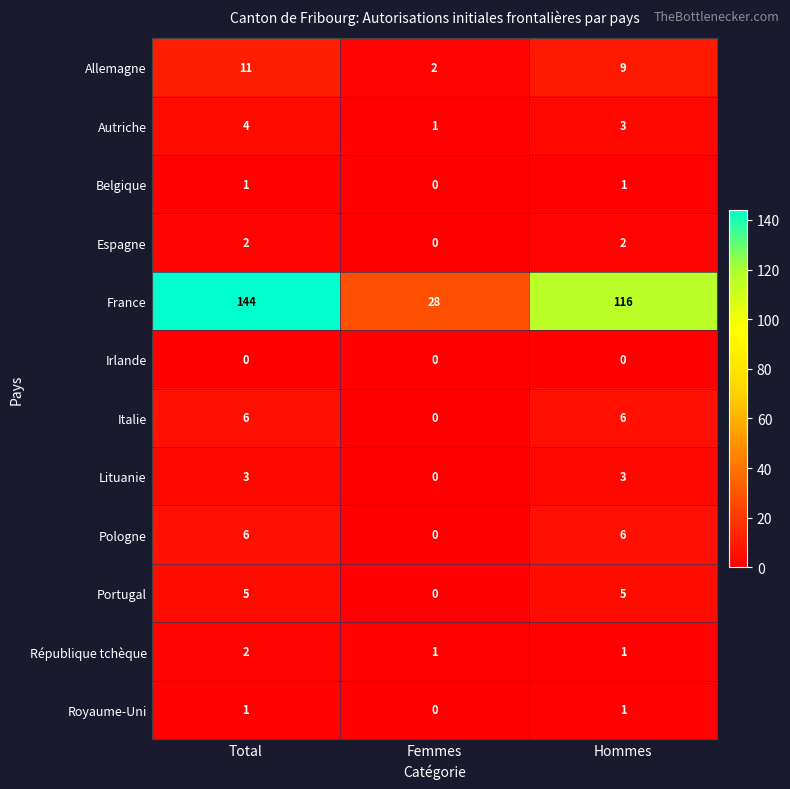

What is the spread (max minus min) of values at Hommes?

116